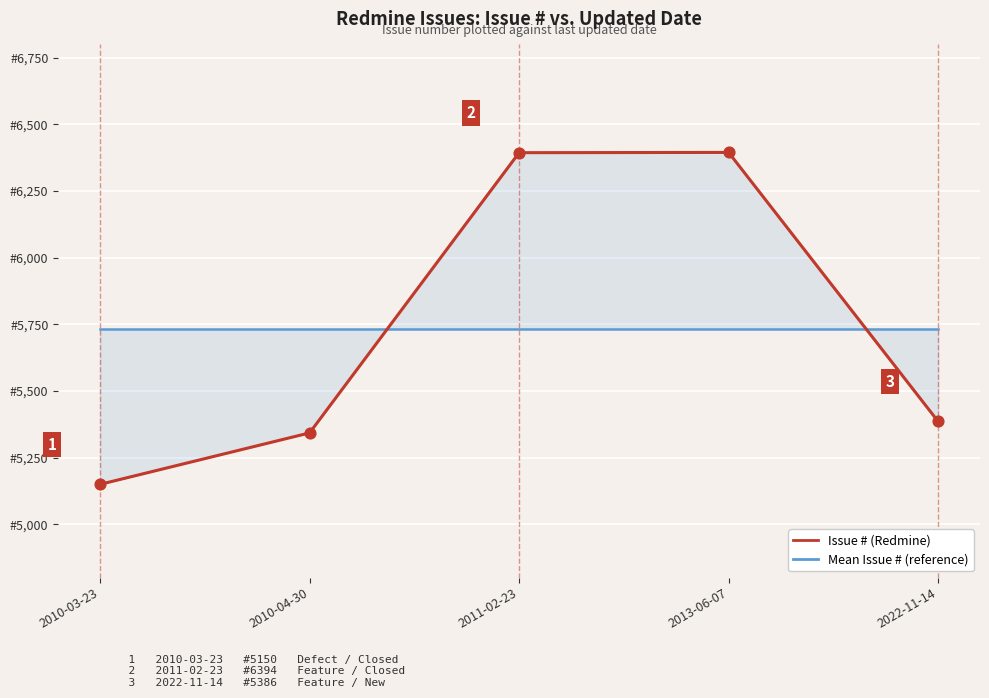

Which series has the largest total across all categories?

Issue # (Redmine)